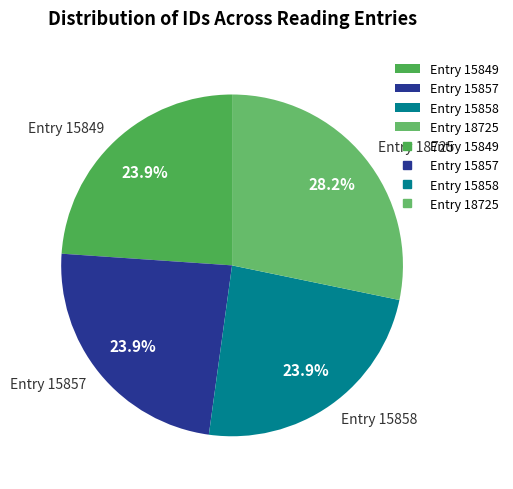

How much of the chart is everything except Entry 18725?

71.8%